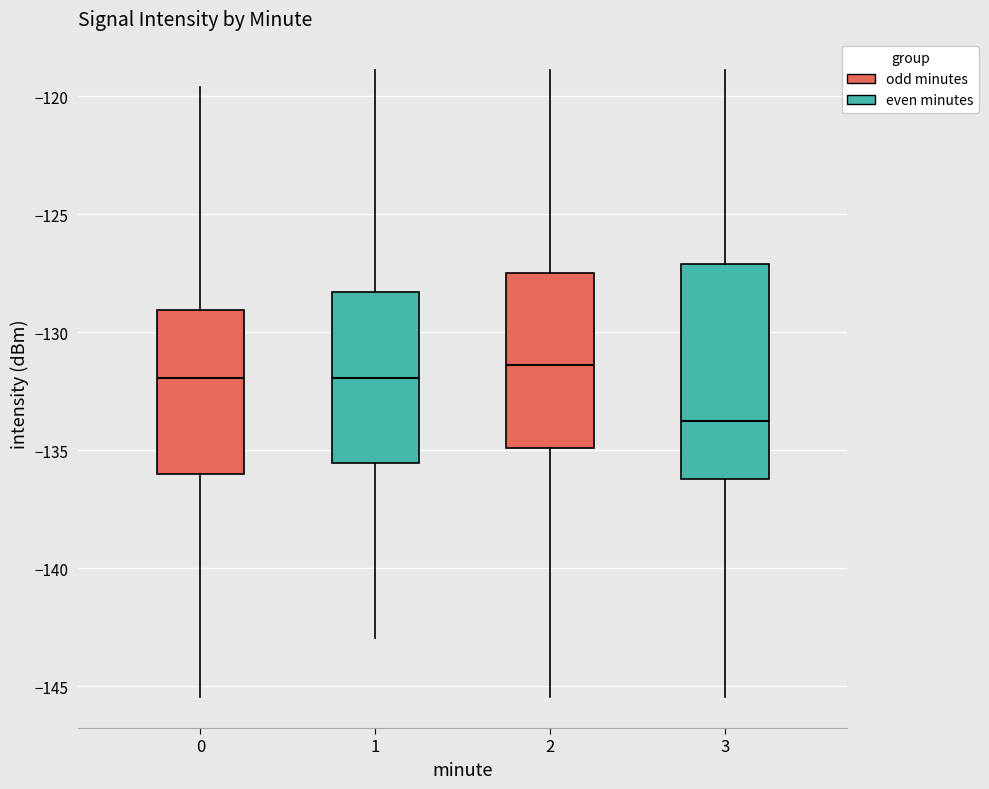

Comparing the boxes themselves (not the whiskers), which one is the tallest?

3